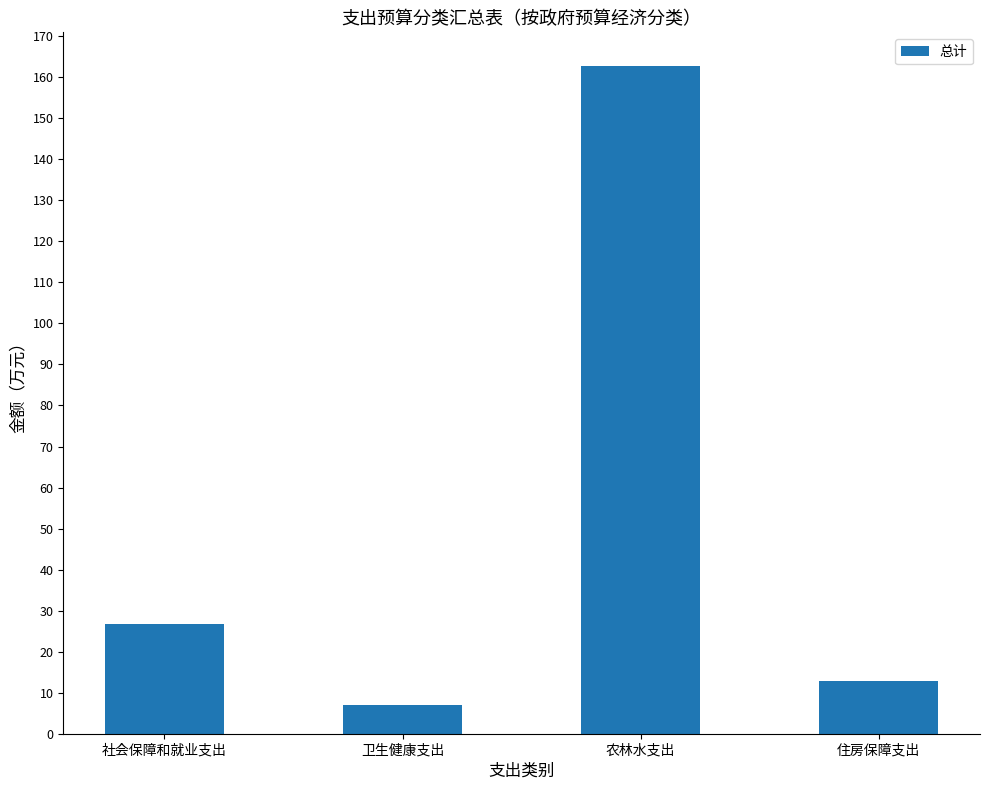

Rank the categories by value from highest to lowest.

农林水支出, 社会保障和就业支出, 住房保障支出, 卫生健康支出